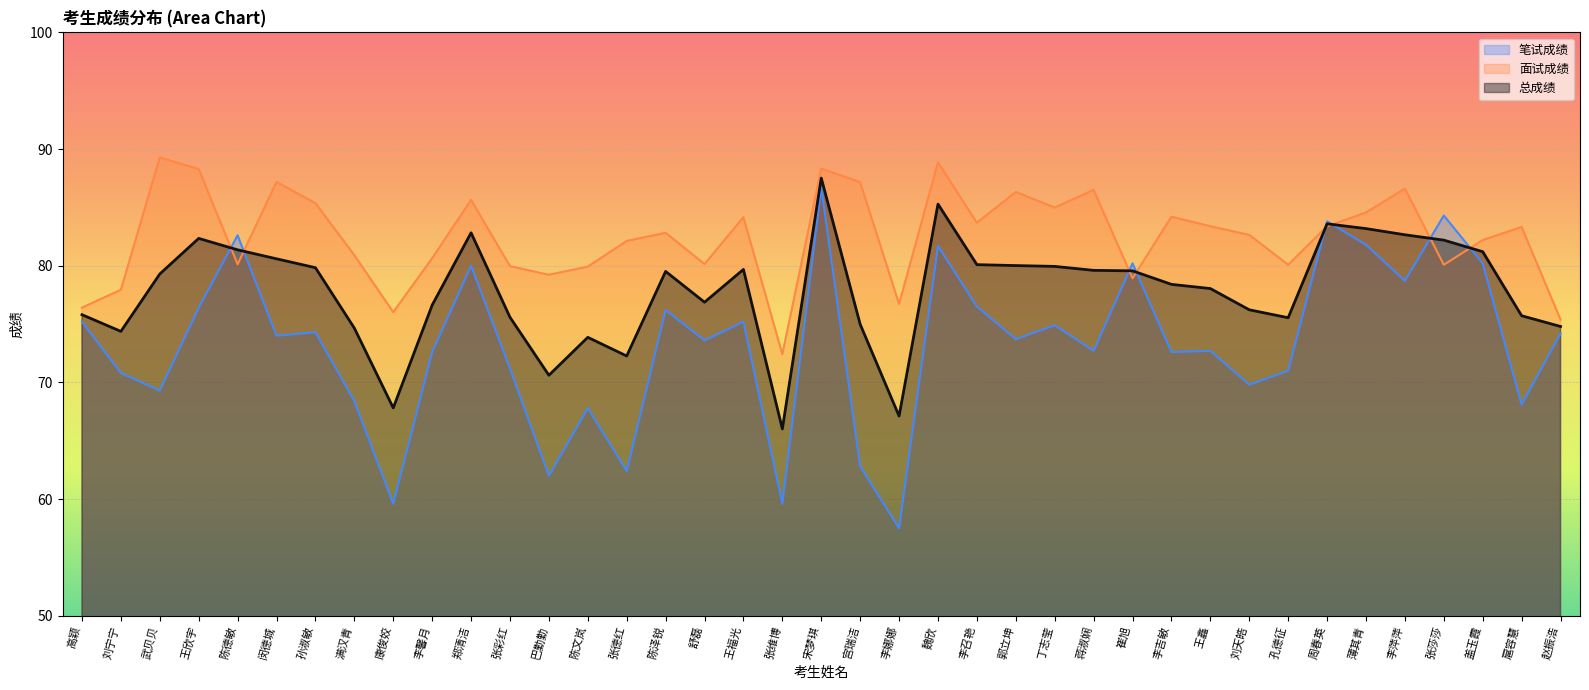

What is the value of the 面试成绩 point at the 31st from the left?

82.6